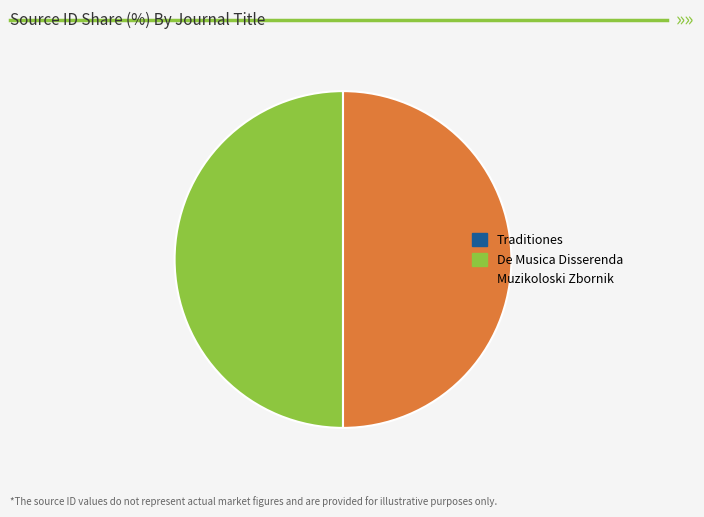

What is the ratio of the value at Muzikoloski Zbornik to the value at De Musica Disserenda?

1.0